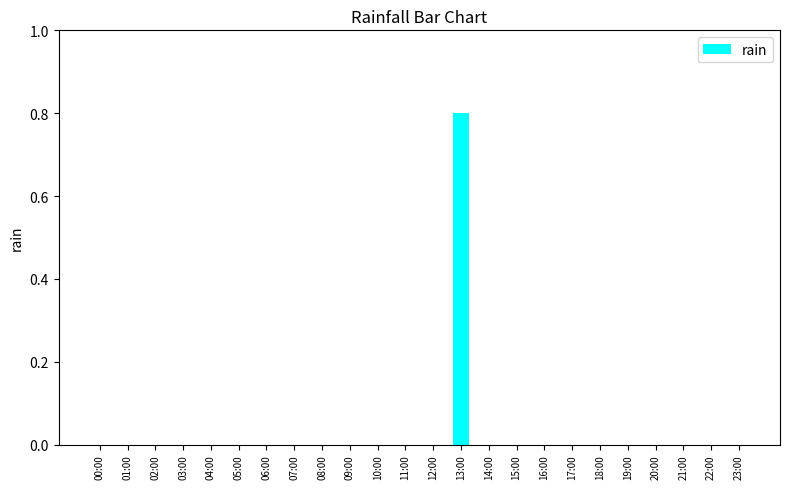

Reading right to left, extract all data points from this chart.

23:00=0.0	22:00=0.0	21:00=0.0	20:00=0.0	19:00=0.0	18:00=0.0	17:00=0.0	16:00=0.0	15:00=0.0	14:00=0.0	13:00=0.8	12:00=0.0	11:00=0.0	10:00=0.0	09:00=0.0	08:00=0.0	07:00=0.0	06:00=0.0	05:00=0.0	04:00=0.0	03:00=0.0	02:00=0.0	01:00=0.0	00:00=0.0